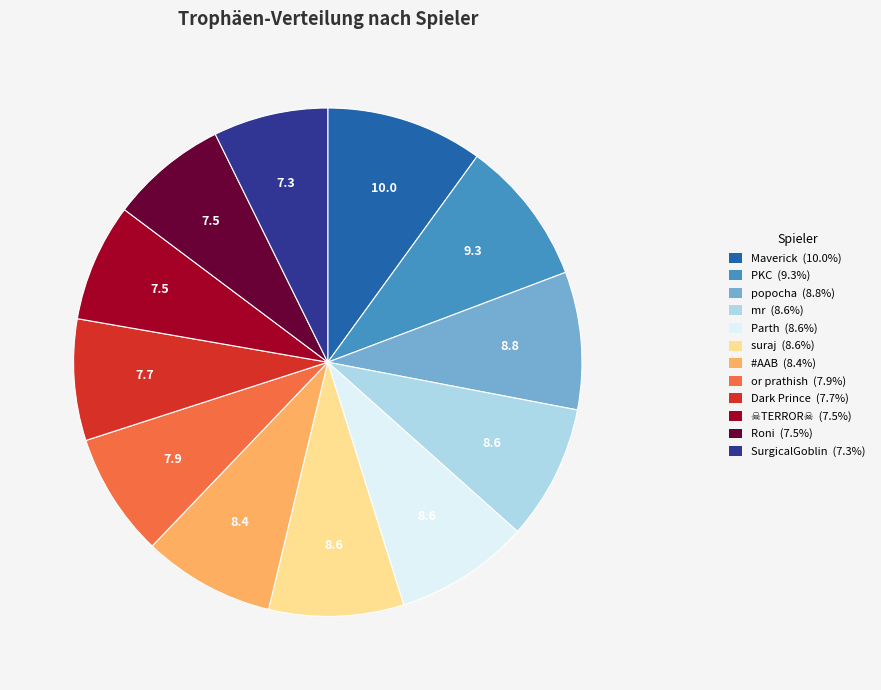

True or false: popocha accounts for 9% of the total.

True